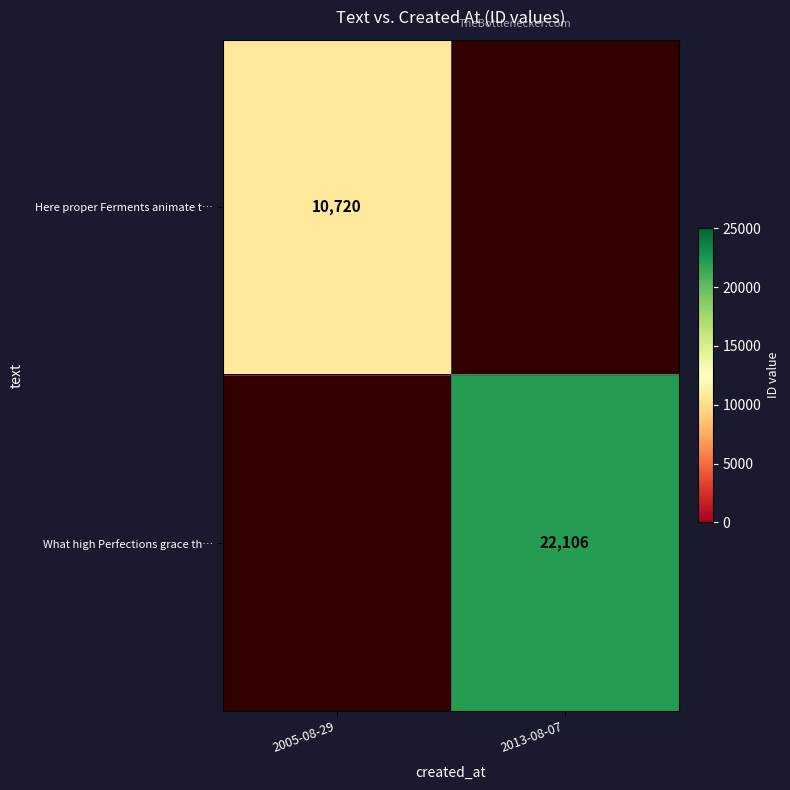

Is it true that What high Perfections grace th… equals 35903 at 2013-08-07?

False